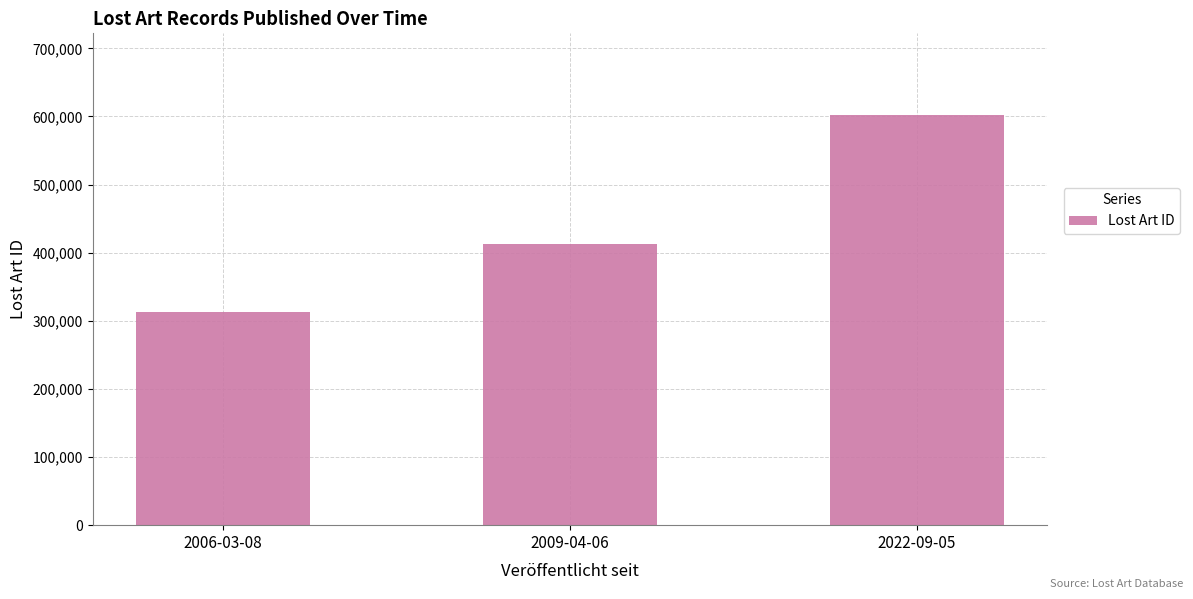

Does the chart contain any negative values?

No